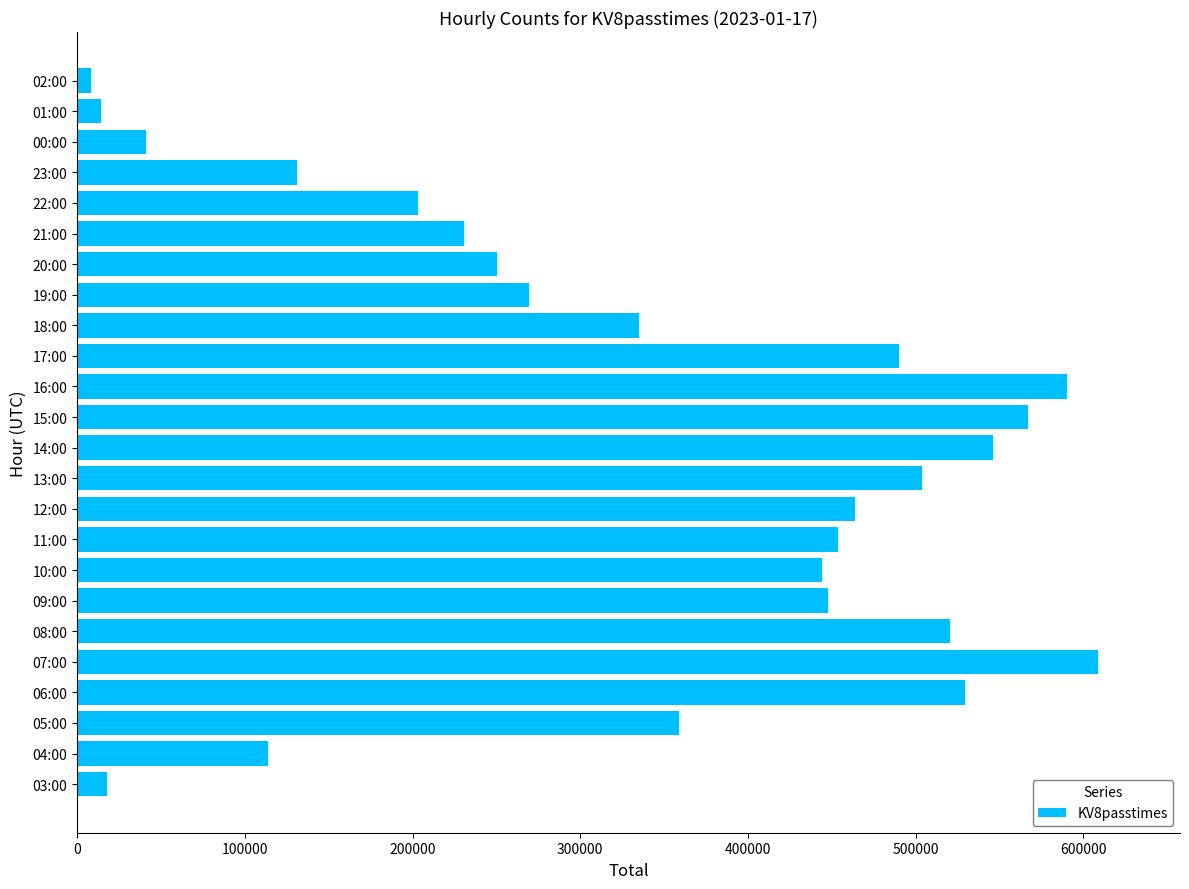

At which category does the chart reach its minimum across all series?

02:00